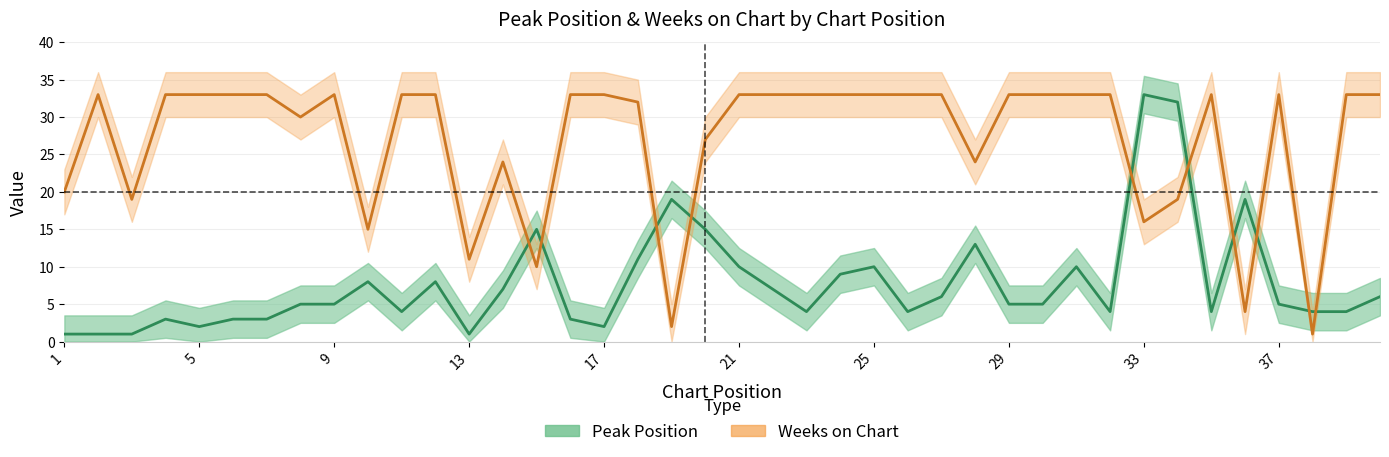

At which category does the chart reach its minimum across all series?

1